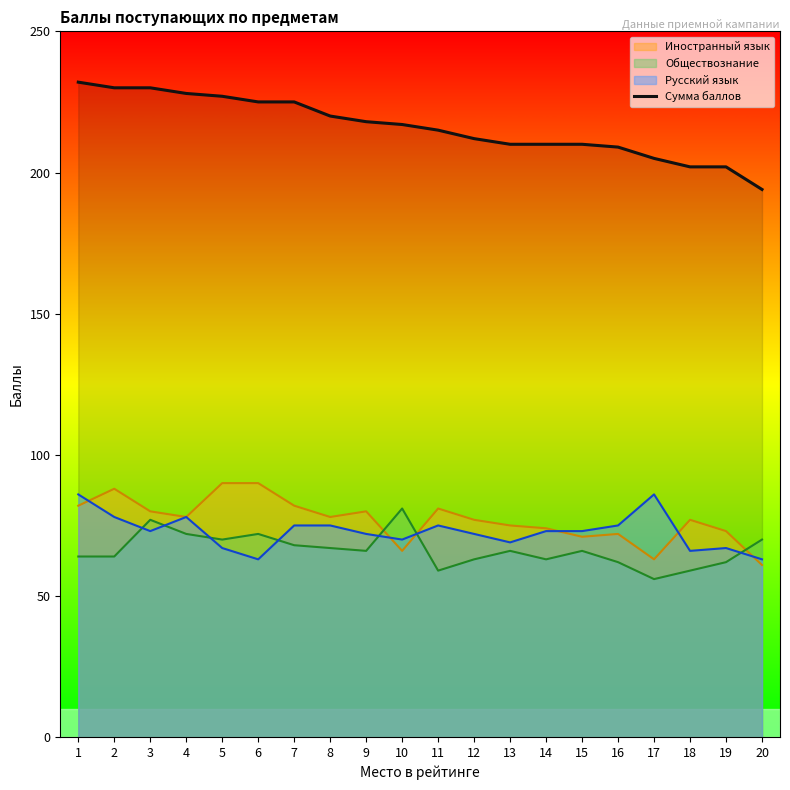

Which series changed the most between 7 and 18?

Сумма баллов